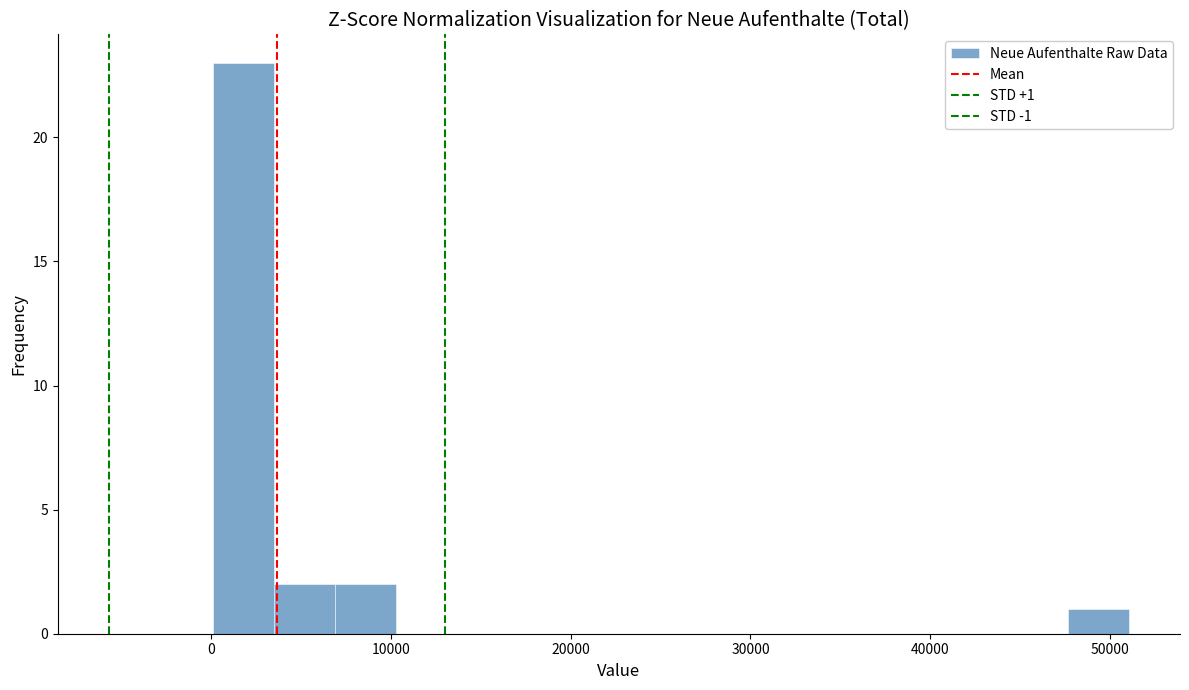

Read against the x-axis, roughly where is the centre of the tallest bar?

2000